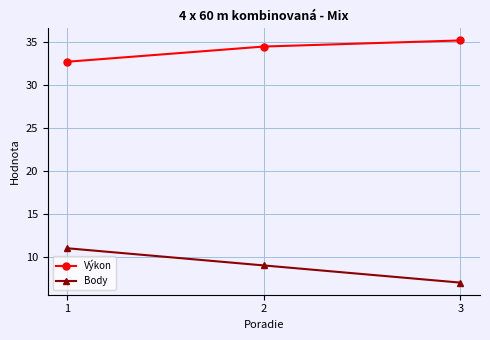

The Body series shows 3.4 at 2. True or false?

False